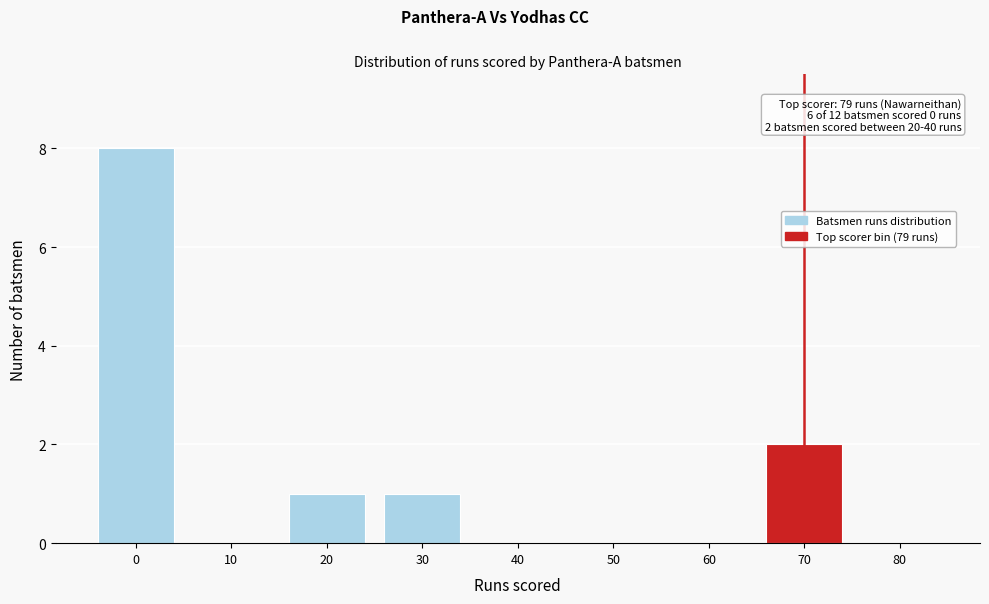

Reading left to right, transcribe all the data shown in this chart.

0=8	10=0	20=1	30=1	40=0	50=0	60=0	70=2	80=0